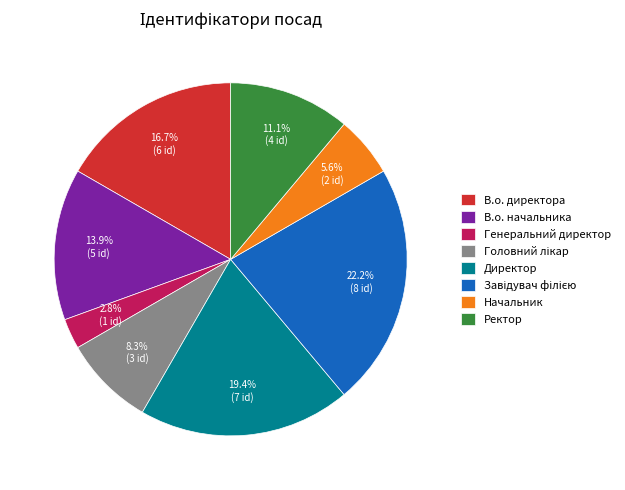

Which has a higher value, В.о. начальника or В.о. директора?

В.о. директора